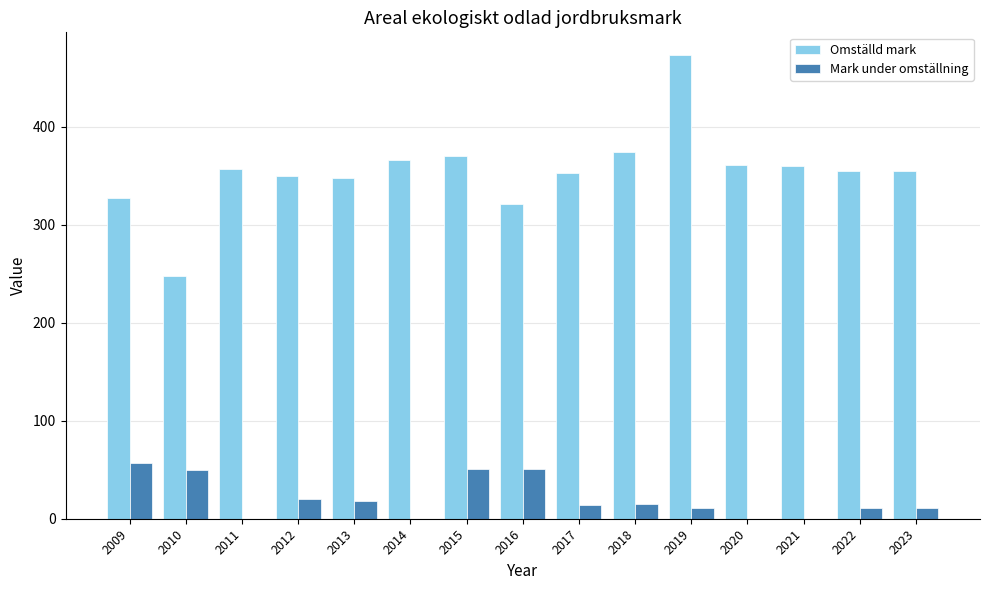

Which series has the largest total across all categories?

Omställd mark